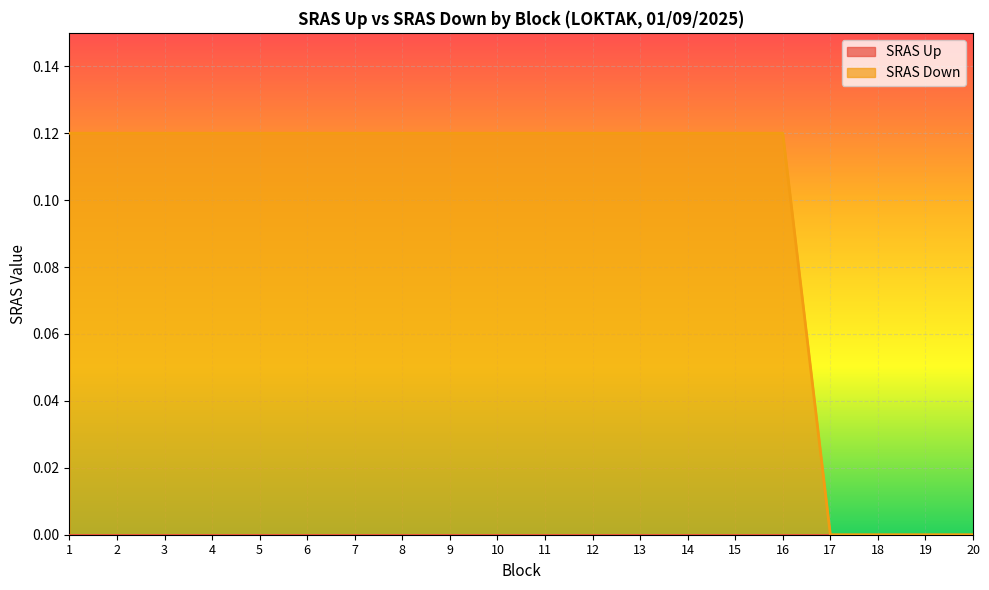

Reading left to right, transcribe all the data shown in this chart.

1=0.1	2=0.1	3=0.1	4=0.1	5=0.1	6=0.1	7=0.1	8=0.1	9=0.1	10=0.1	11=0.1	12=0.1	13=0.1	14=0.1	15=0.1	16=0.1	17=0.0	18=0.0	19=0.0	20=0.0